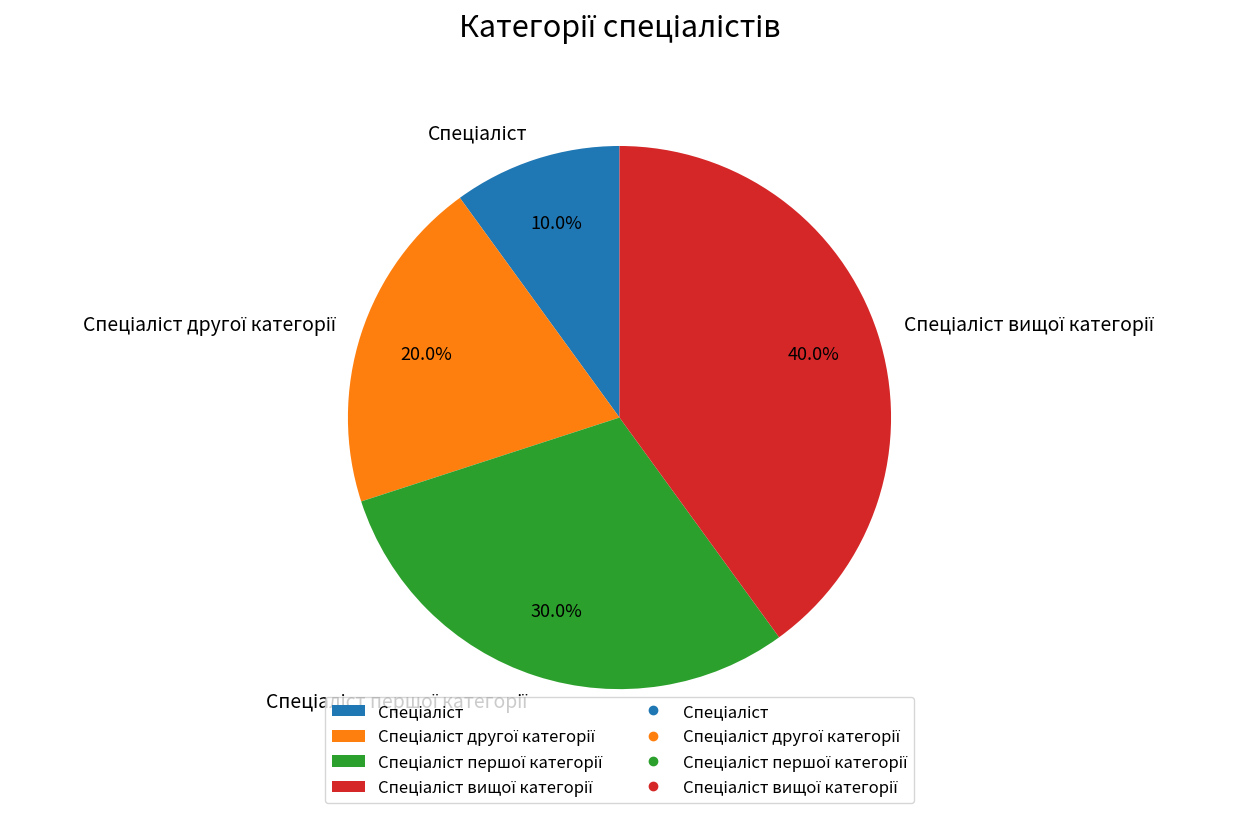

Is there a majority slice in this chart?

No